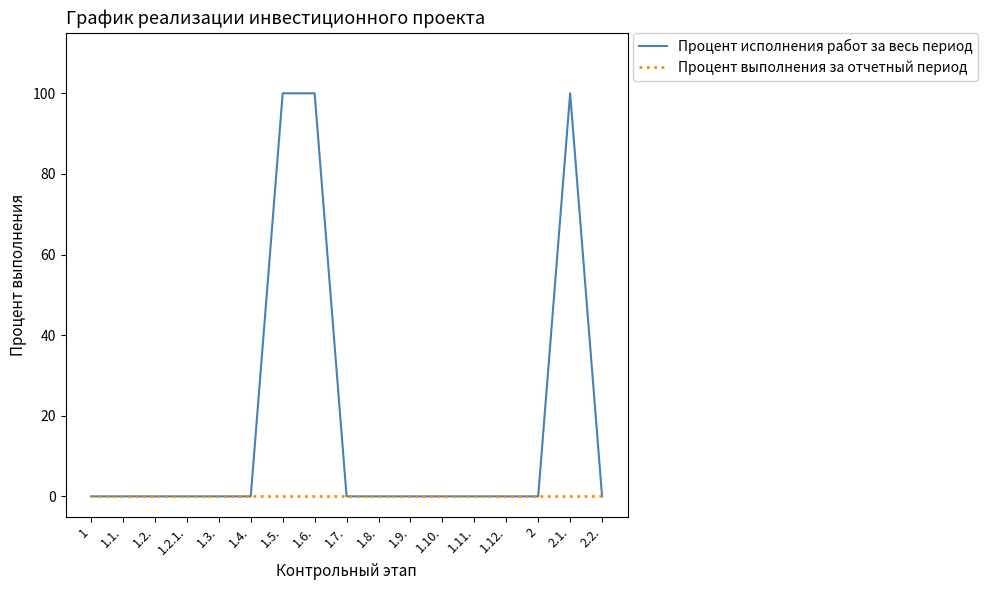

Is this an area chart (filled region under the line)?

No